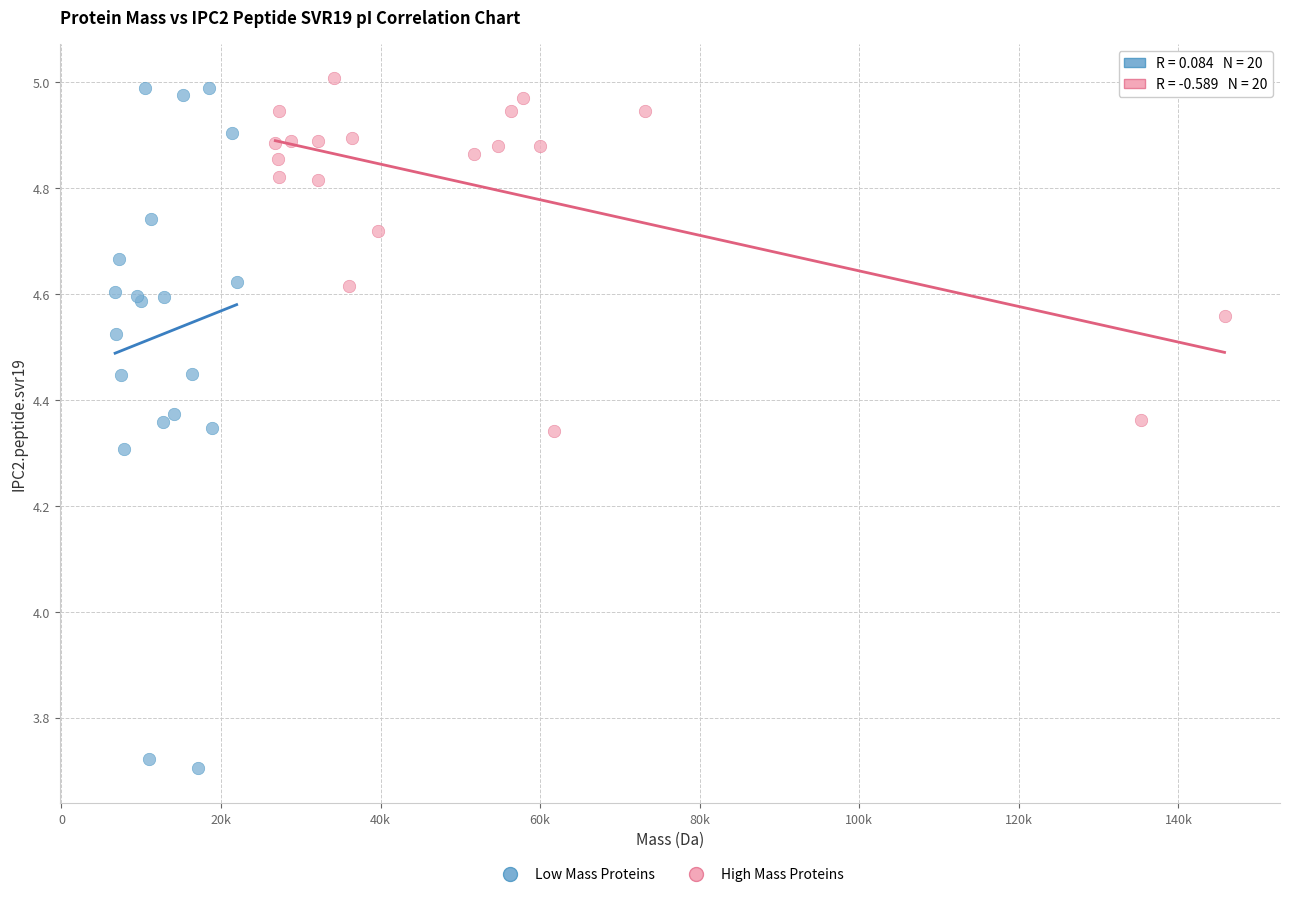

What are all the series names shown in the legend?

Low Mass Proteins, High Mass Proteins